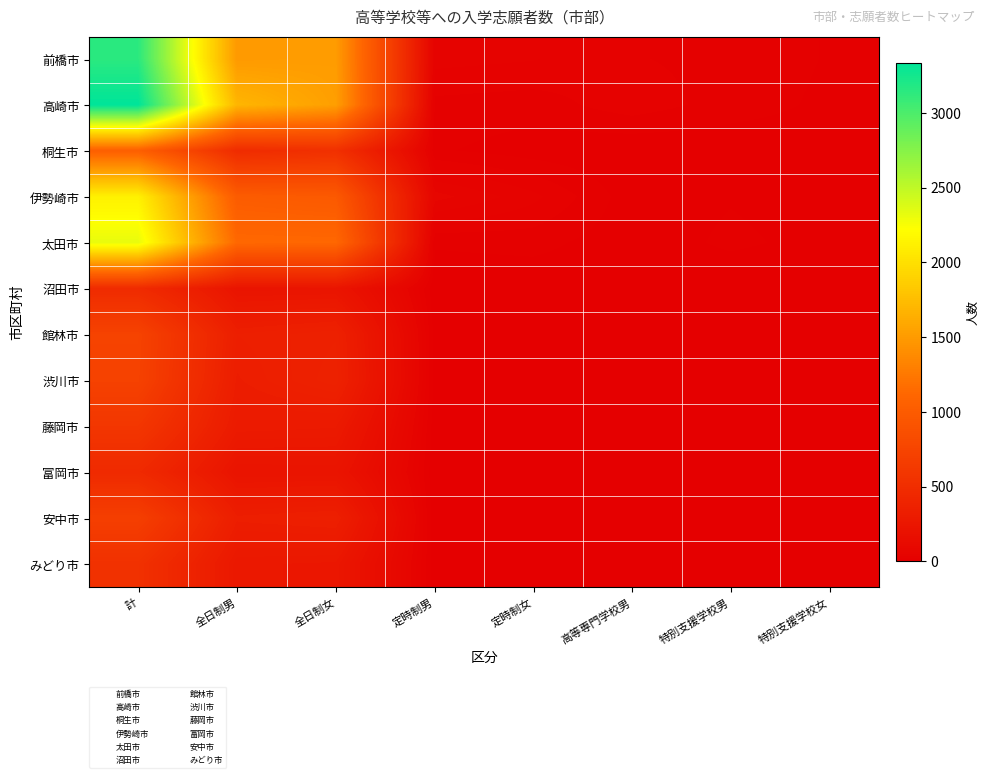

Reading left to right, transcribe all the data shown in this chart.

前橋市: 計=3145	全日制男=1489	全日制女=1508	定時制男=44	定時制女=40	高等専門学校男=27	特別支援学校男=22	特別支援学校女=12
高崎市: 計=3337	全日制男=1695	全日制女=1528	定時制男=22	定時制女=19	高等専門学校男=34	特別支援学校男=20	特別支援学校女=10
桐生市: 計=1044	全日制男=483	全日制女=530	定時制男=15	定時制女=6	高等専門学校男=1	特別支援学校男=3	特別支援学校女=5
伊勢崎市: 計=2122	全日制男=1007	全日制女=977	定時制男=71	定時制女=43	高等専門学校男=5	特別支援学校男=12	特別支援学校女=6
太田市: 計=2321	全日制男=1130	全日制女=1125	定時制男=15	定時制女=18	高等専門学校男=4	特別支援学校男=16	特別支援学校女=8
沼田市: 計=473	全日制男=228	全日制女=231	定時制男=2	定時制女=2	高等専門学校男=4	特別支援学校男=1	特別支援学校女=1
館林市: 計=732	全日制男=339	全日制女=363	定時制男=8	定時制女=9	高等専門学校男=4	特別支援学校男=3	特別支援学校女=6
渋川市: 計=722	全日制男=323	全日制女=375	定時制男=8	定時制女=3	高等専門学校男=3	特別支援学校男=6	特別支援学校女=3
藤岡市: 計=599	全日制男=296	全日制女=289	定時制男=5	定時制女=0	高等専門学校男=4	特別支援学校男=3	特別支援学校女=1
富岡市: 計=460	全日制男=222	全日制女=225	定時制男=2	定時制女=1	高等専門学校男=8	特別支援学校男=1	特別支援学校女=1
安中市: 計=691	全日制男=331	全日制女=345	定時制男=1	定時制女=1	高等専門学校男=10	特別支援学校男=1	特別支援学校女=1
みどり市: 計=538	全日制男=264	全日制女=257	定時制男=6	定時制女=3	高等専門学校男=4	特別支援学校男=1	特別支援学校女=2